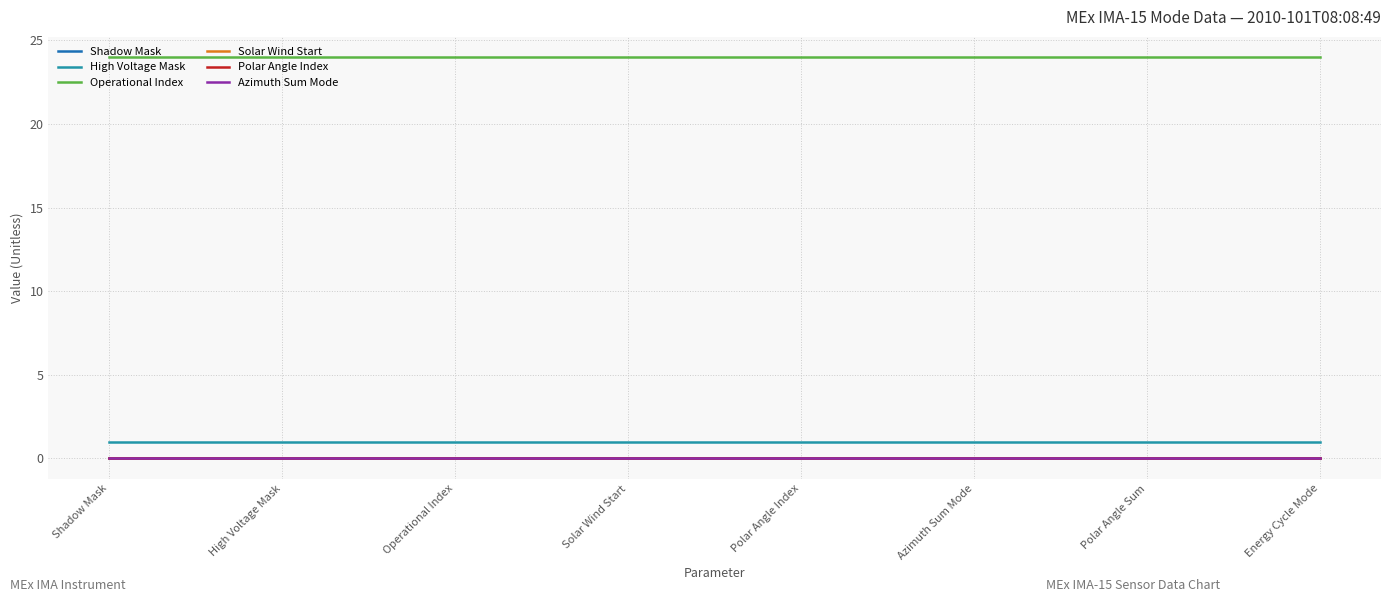

Does the chart have visible grid lines?

Yes